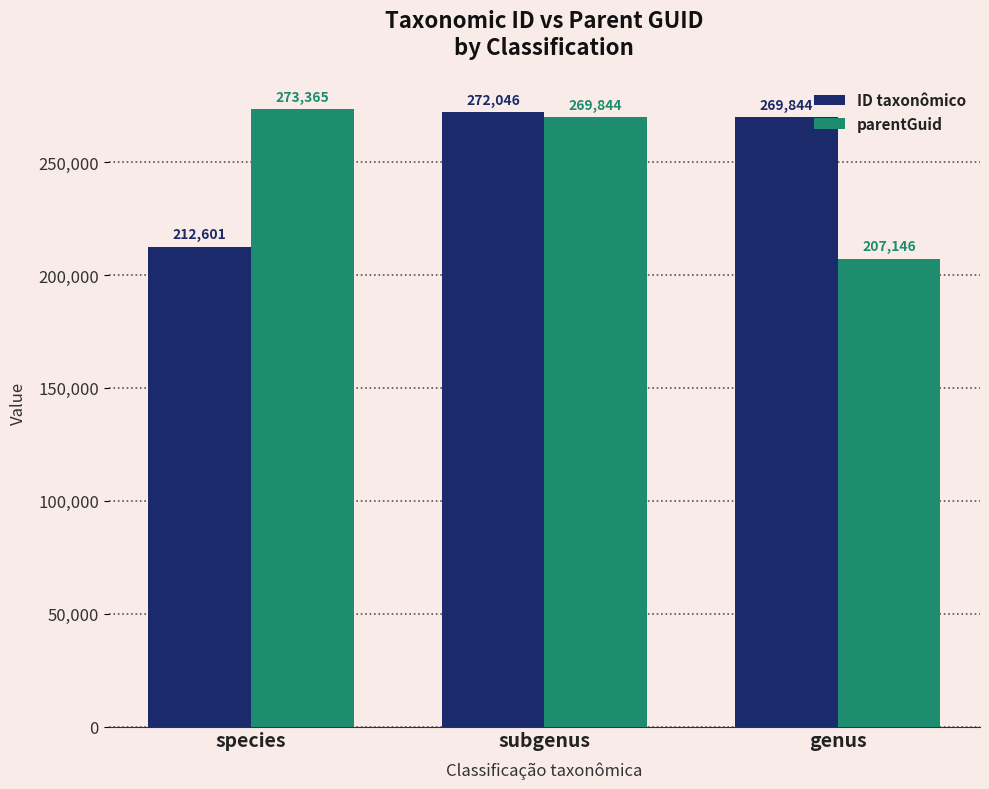

Between species and subgenus, which series saw the biggest shift?

ID taxonômico